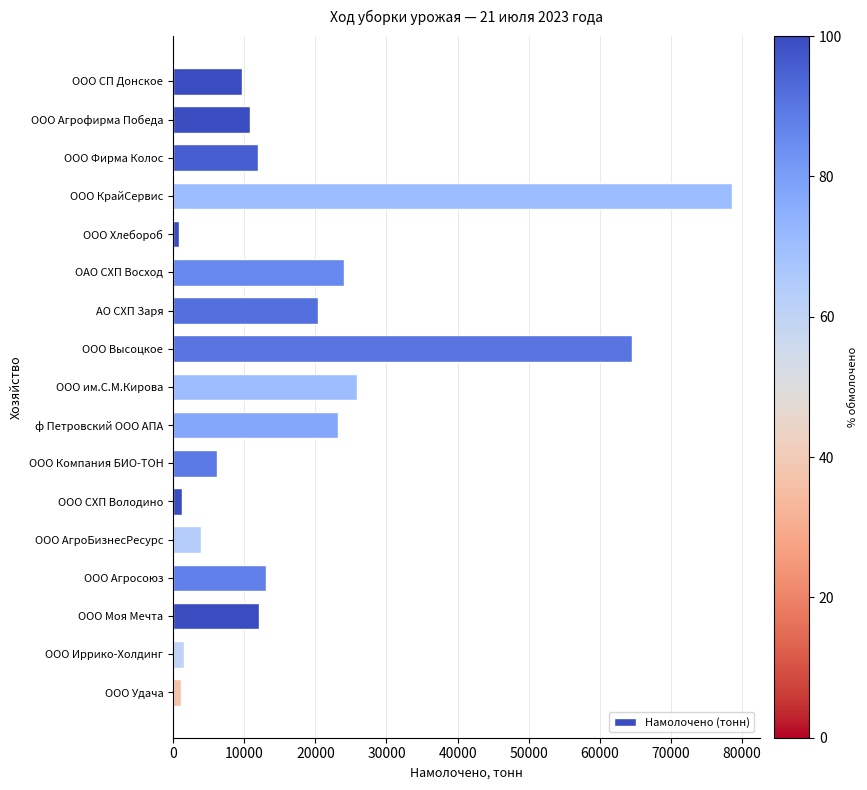

The value at ООО КрайСервис is 78547.9. True or false?

True